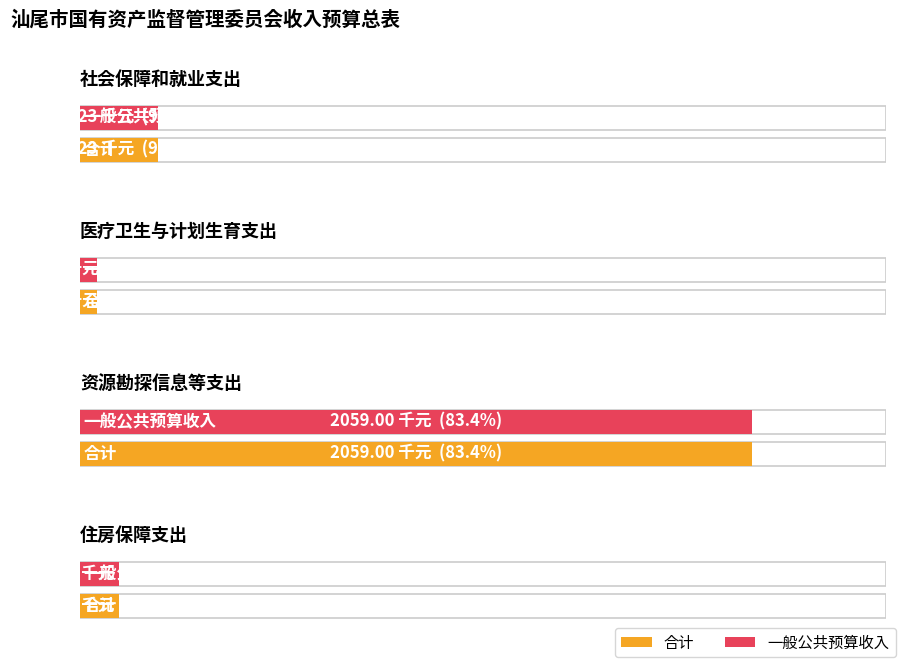

What is the maximum value shown in the chart?

2059.0